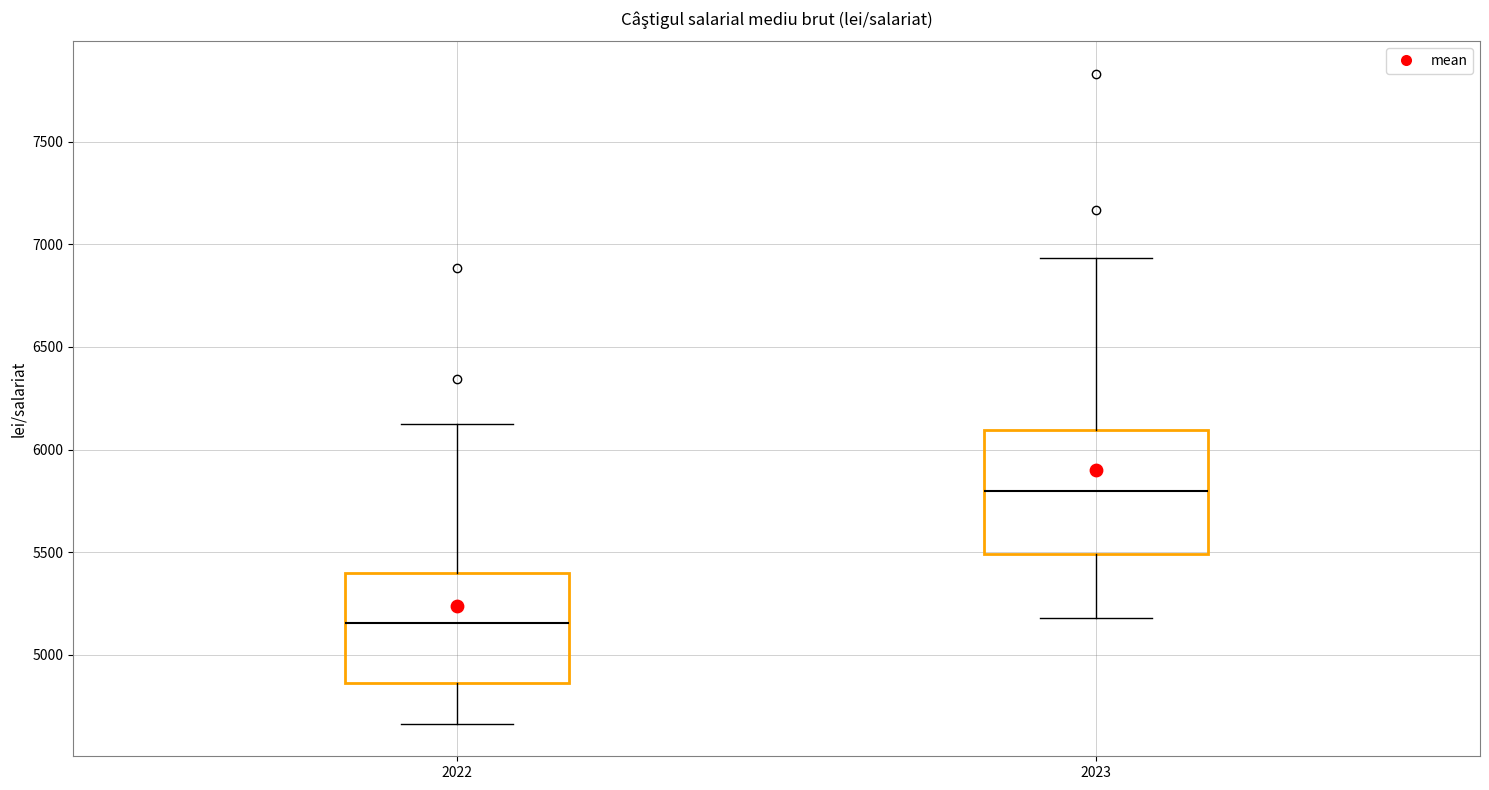

Reading left to right, transcribe this box plot: for each box, give where its median line is, the range the box spans, and where its two whiskers end, as read against the y-axis. The values are not printed on the chart, so give them approximately, as read against the axis.

2022: median 5150, box 4850 to 5400, whiskers 4650 to 6150
2023: median 5800, box 5500 to 6100, whiskers 5200 to 6950